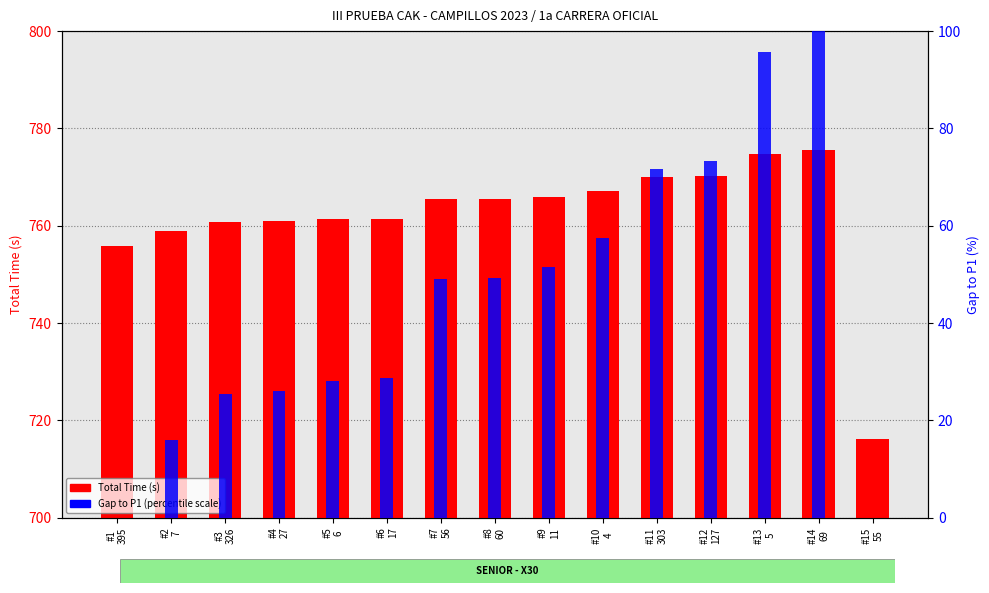

How many values in the Total Time (s) series are below 765?

7